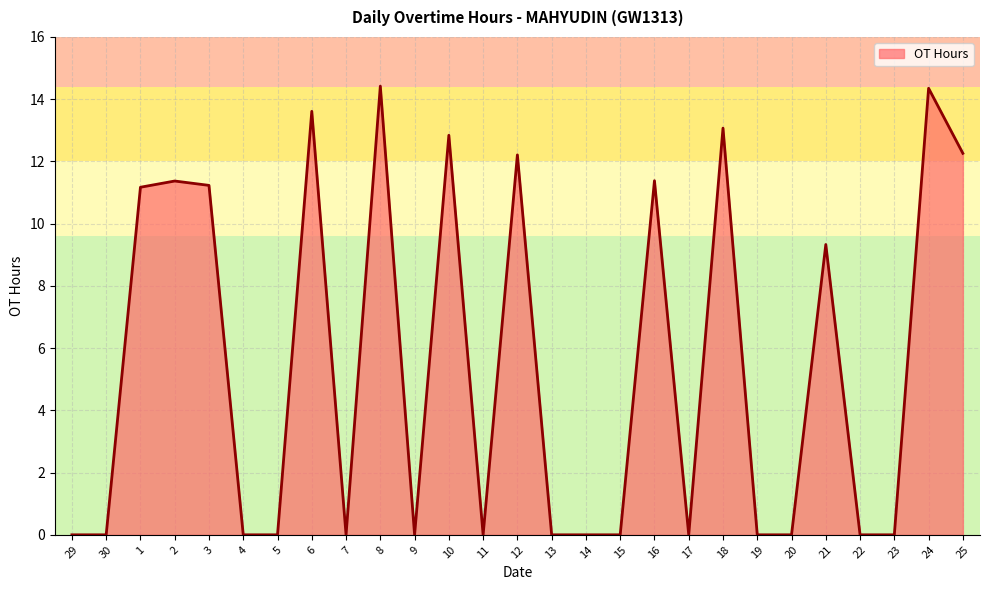

What is the maximum value shown in the chart?

14.4